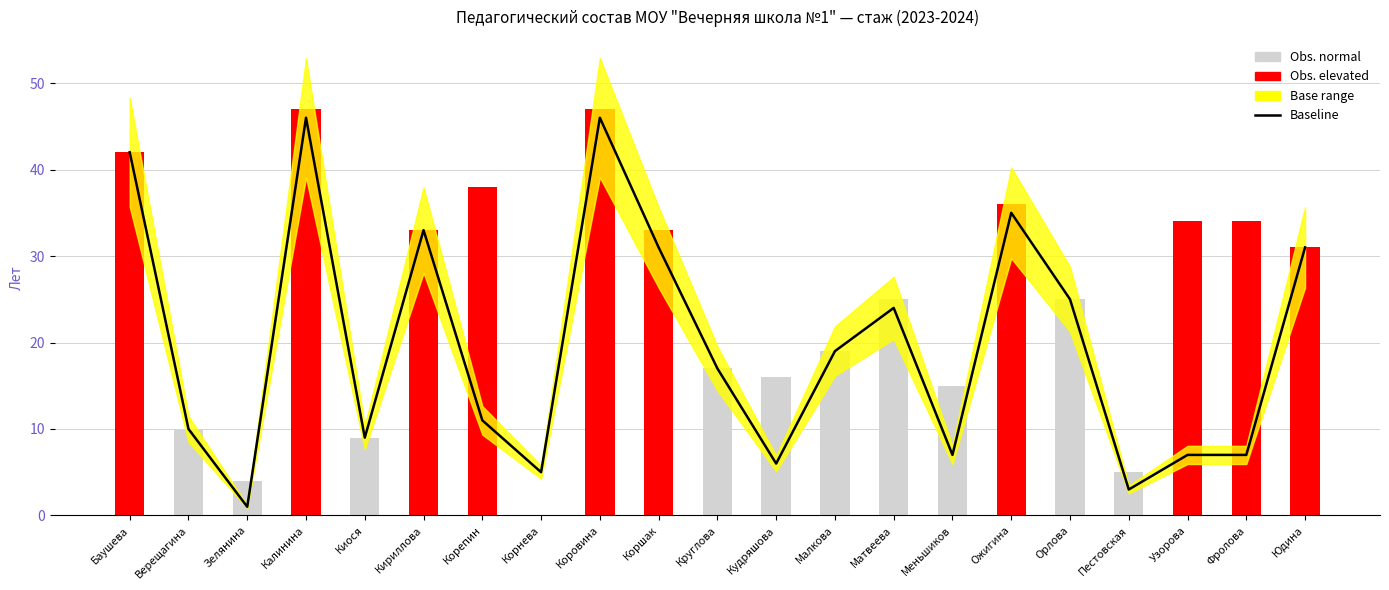

Read the value at Кириллова.

33